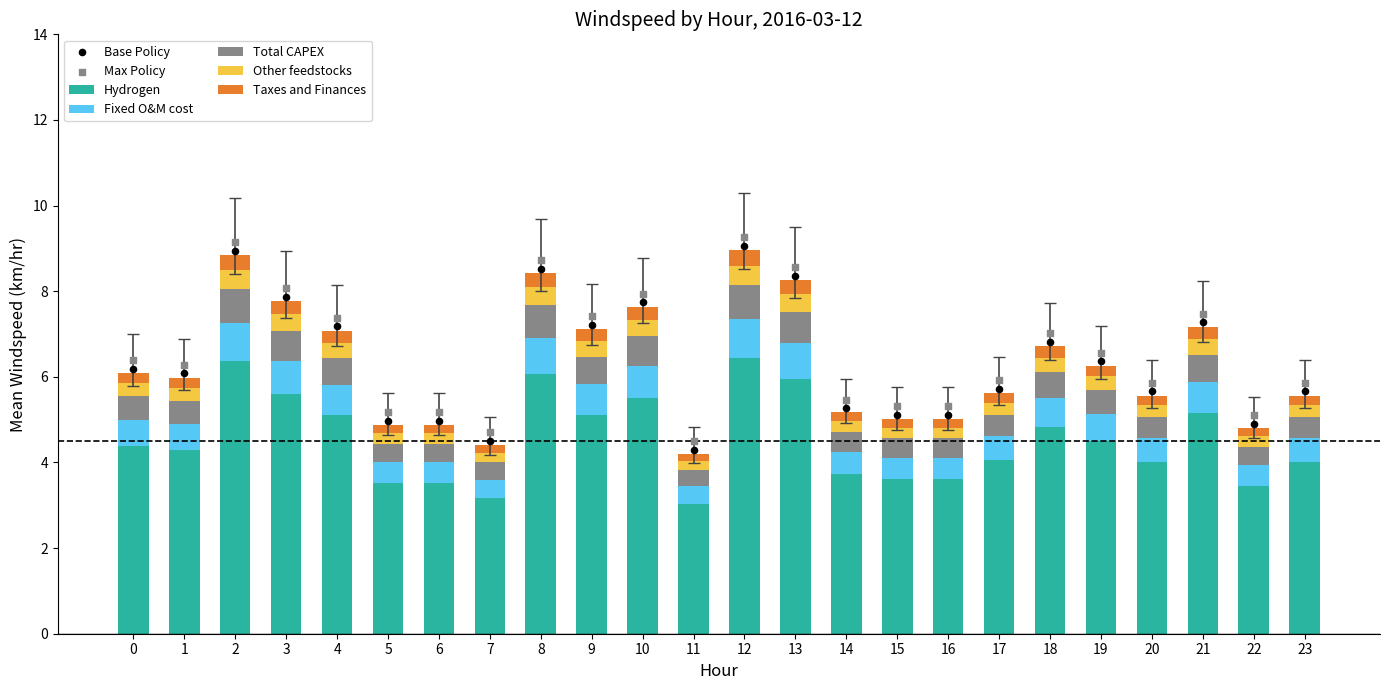

What is the average value of the Hydrogen series?

4.5